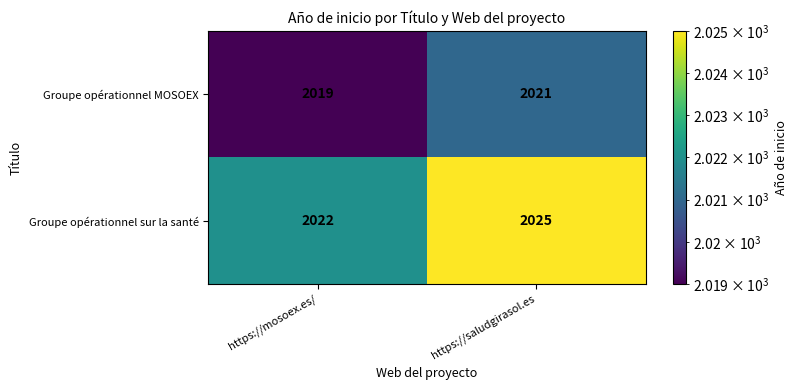

At how many categories does at least one series exceed 2019?

2